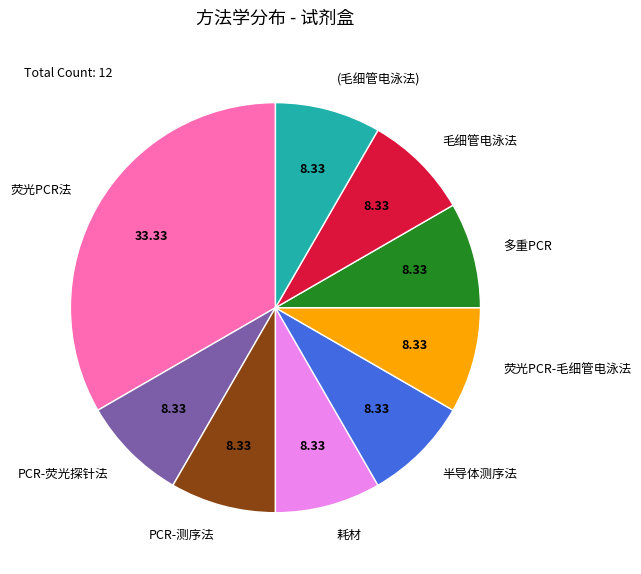

Between PCR-测序法 and 荧光PCR法, which is larger?

荧光PCR法